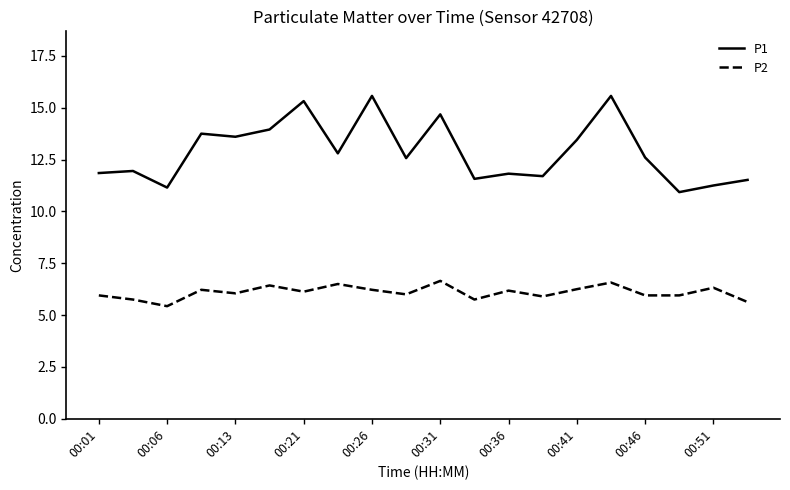

Which series has the largest total across all categories?

P1